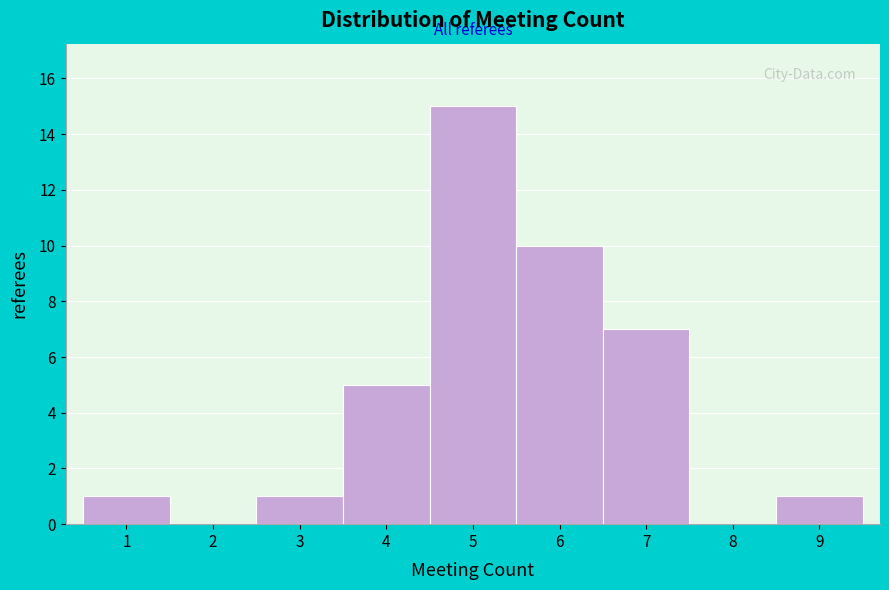

Over which range of the x-axis is the bar tallest?

4.5 to 5.5